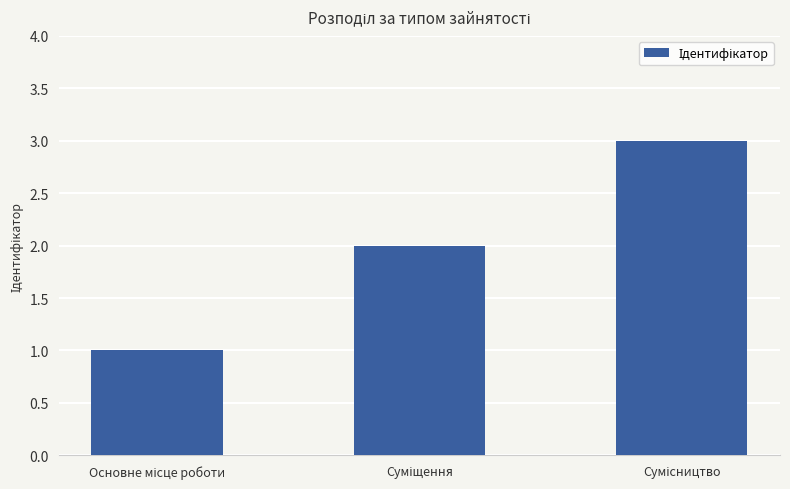

What is the sum of all values?

6